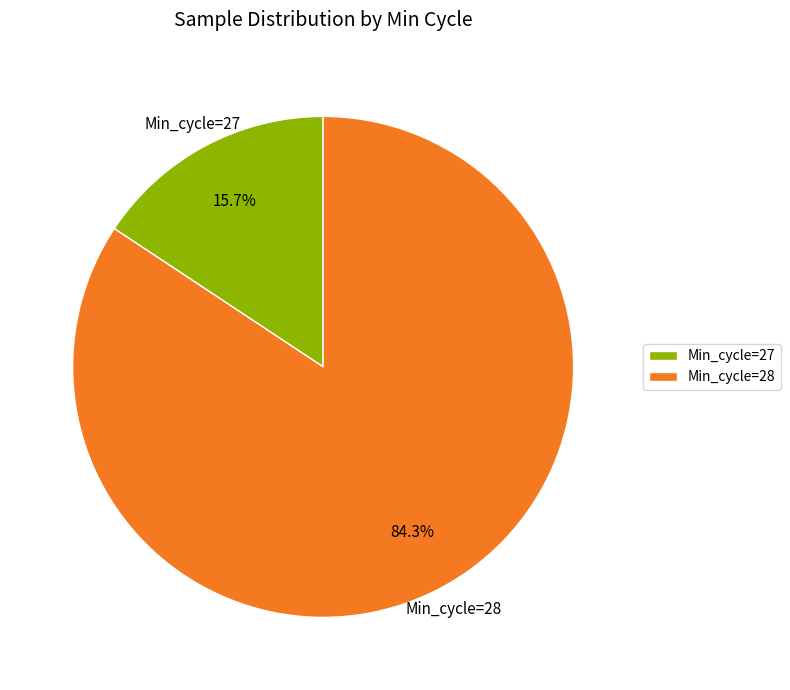

How many slices are in this pie chart?

2